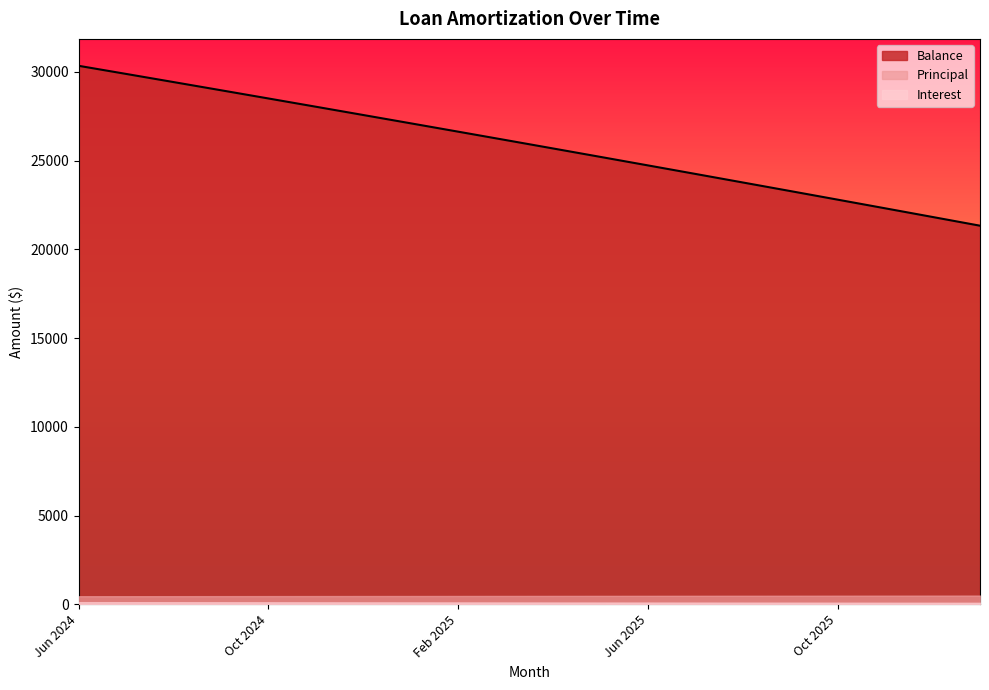

True or false: Balance has a value of 28031.0 at Nov 2024.

True